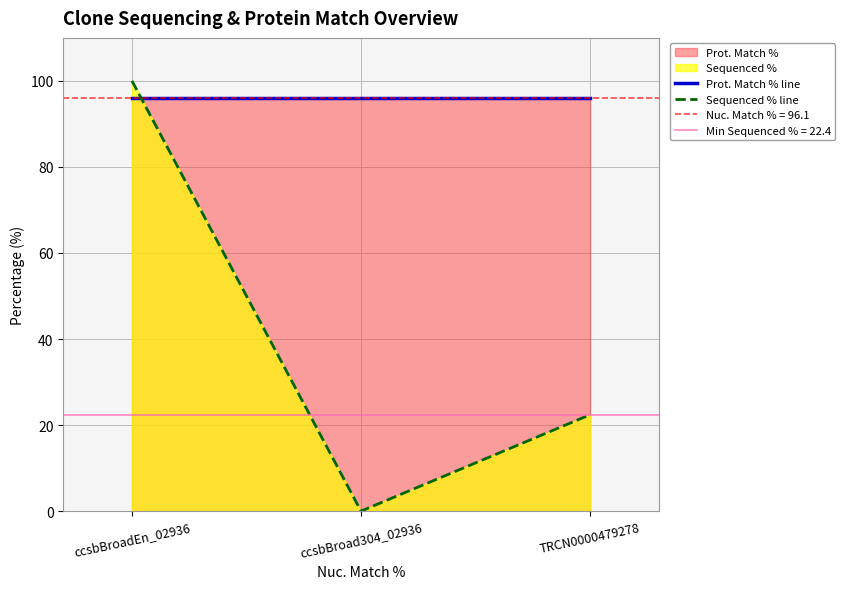

What is the average value of the Sequenced % line series?

40.8